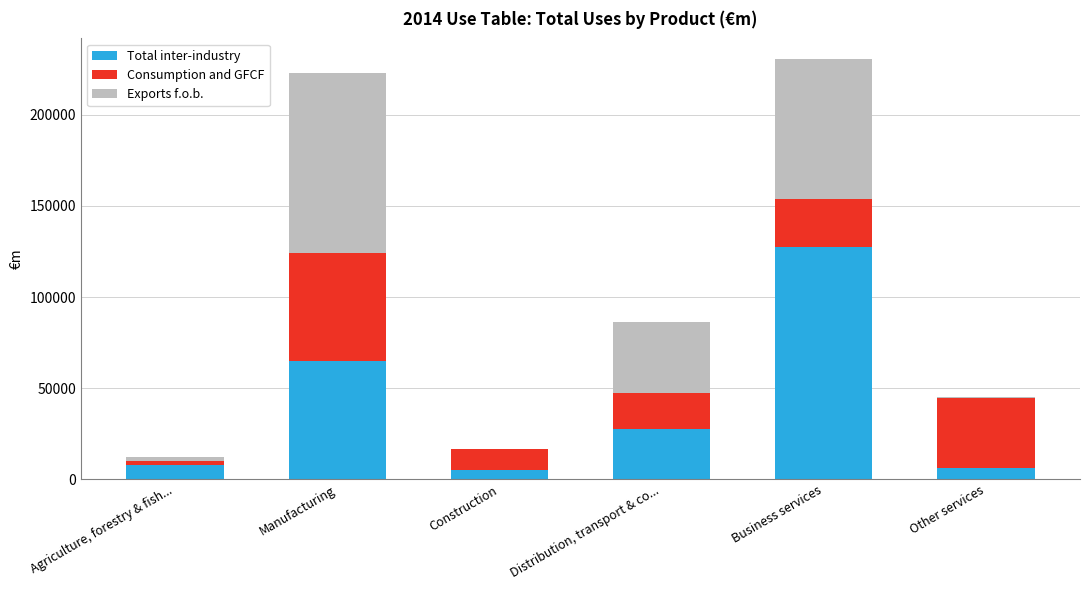

What is the sum of all Total inter-industry values?

239464.7